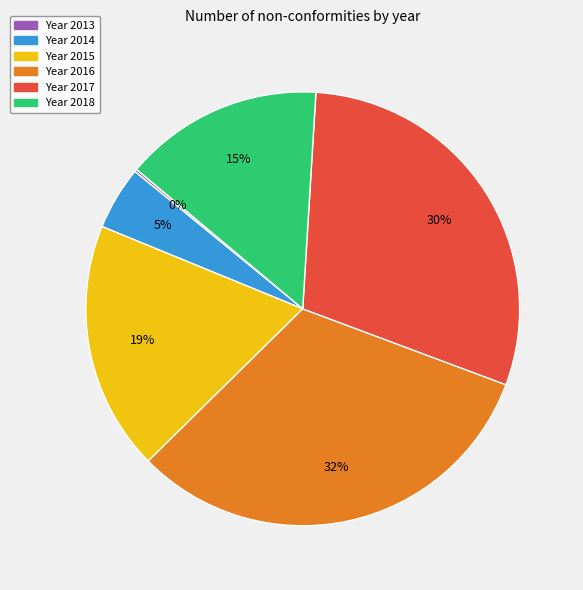

To the nearest percent, what is the difference between the largest and smallest slice percentages?

32%